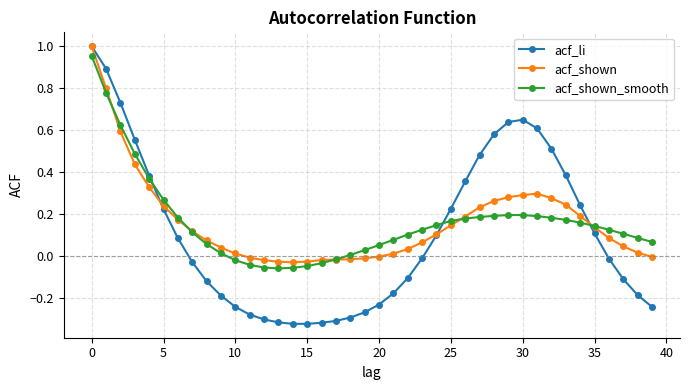

True or false: acf_li has more than 0 points higher than both neighbors.

True